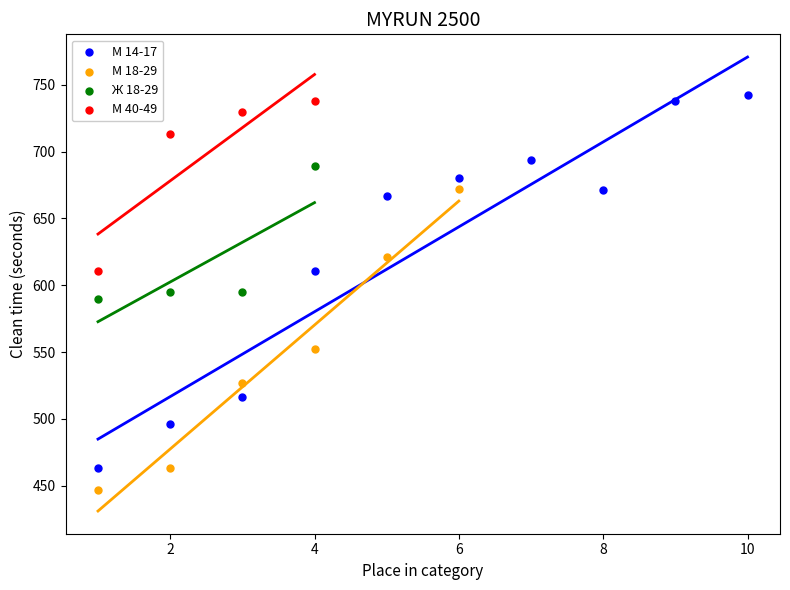

What are all the series names shown in the legend?

М 14-17, М 18-29, Ж 18-29, М 40-49